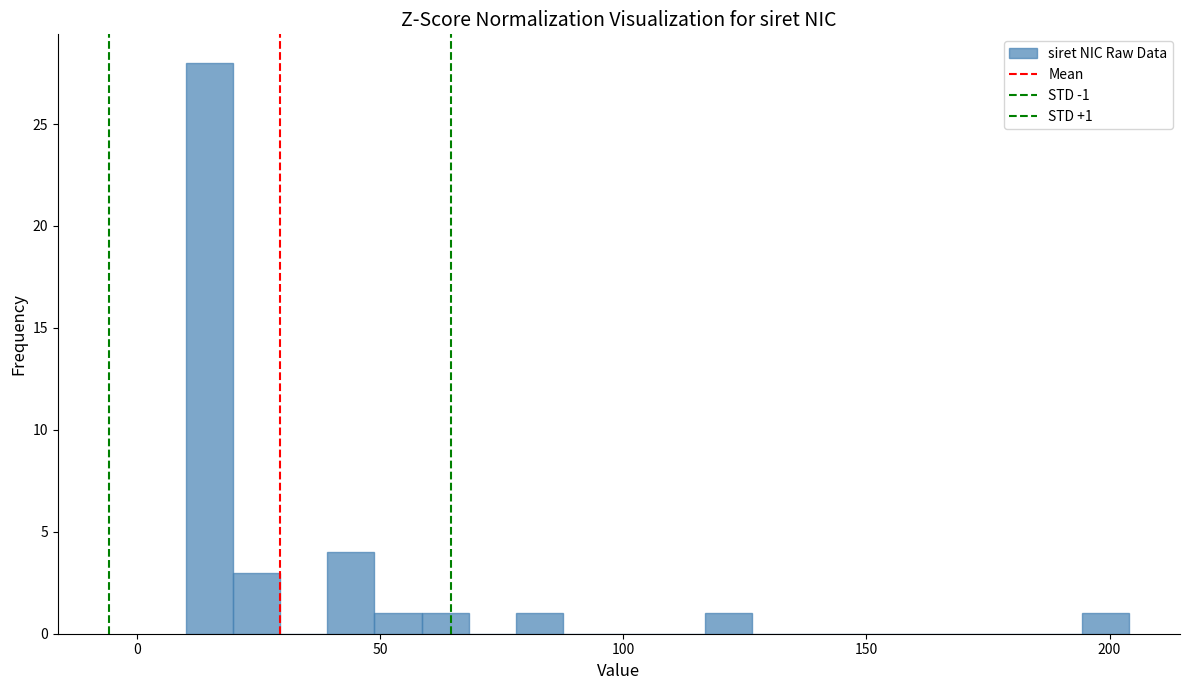

Around what value on the x-axis is the tallest bar? Give the approximate position of its centre, as read against the axis.

15